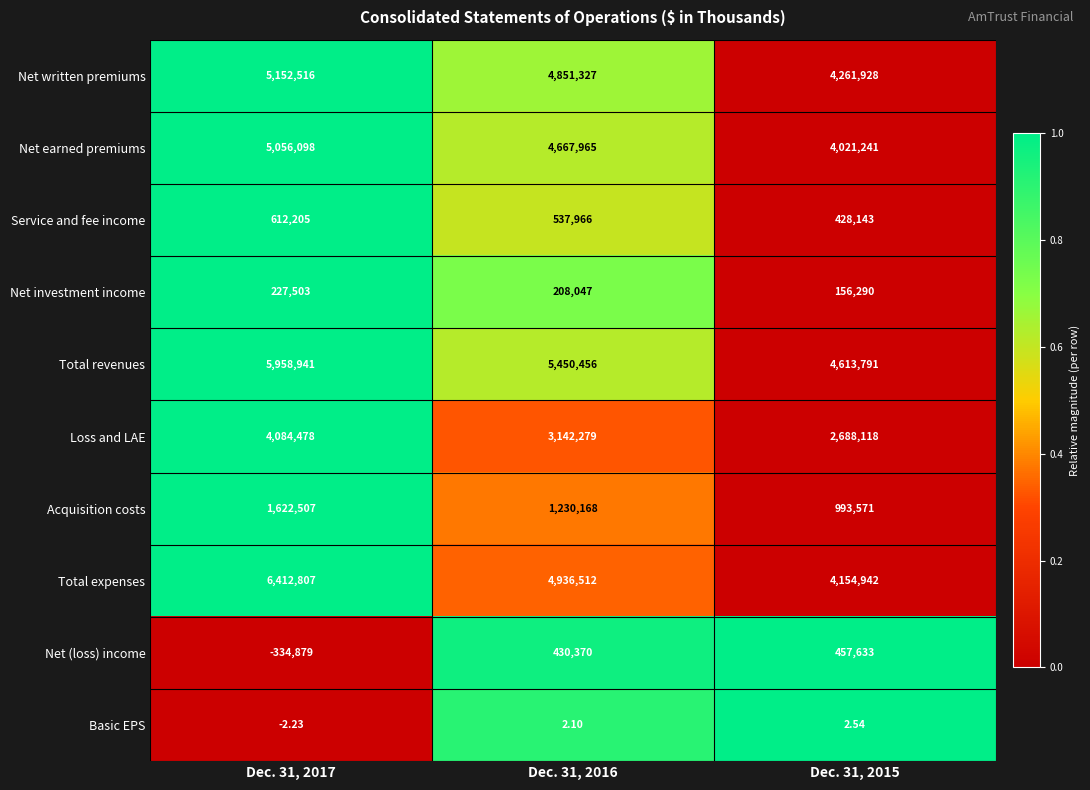

Is the value of Total revenues at Dec. 31, 2015 greater than the value of Basic EPS at Dec. 31, 2015?

Yes